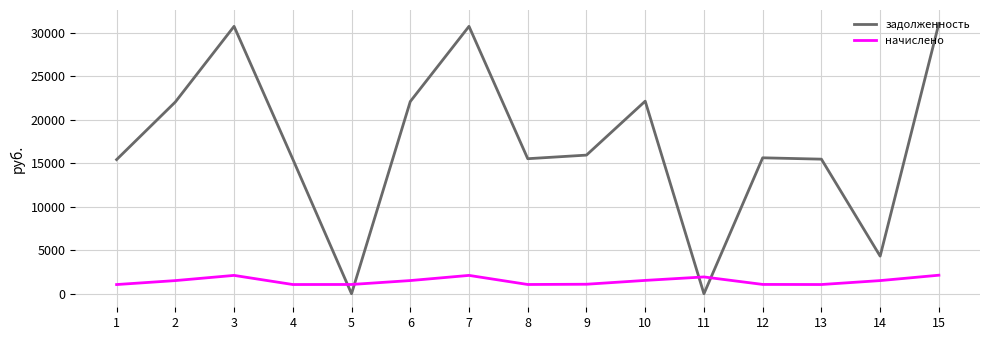

What value does the задолженность series have at 15?

31040.3